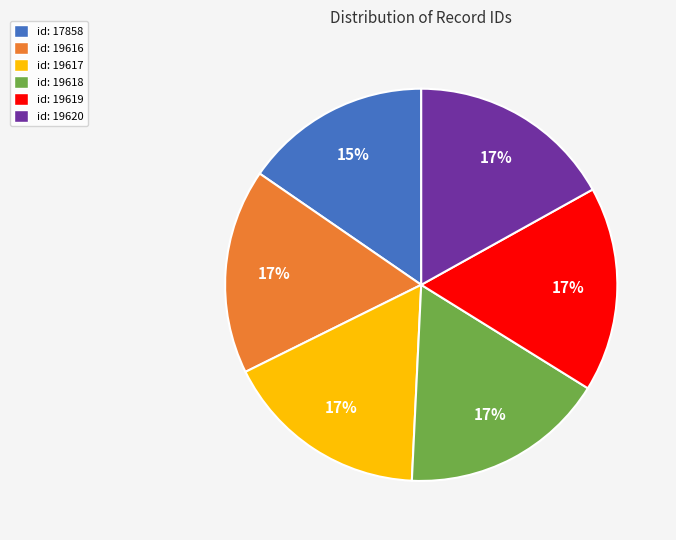

Is the sum of id: 19619 and id: 17858 greater than half?

No